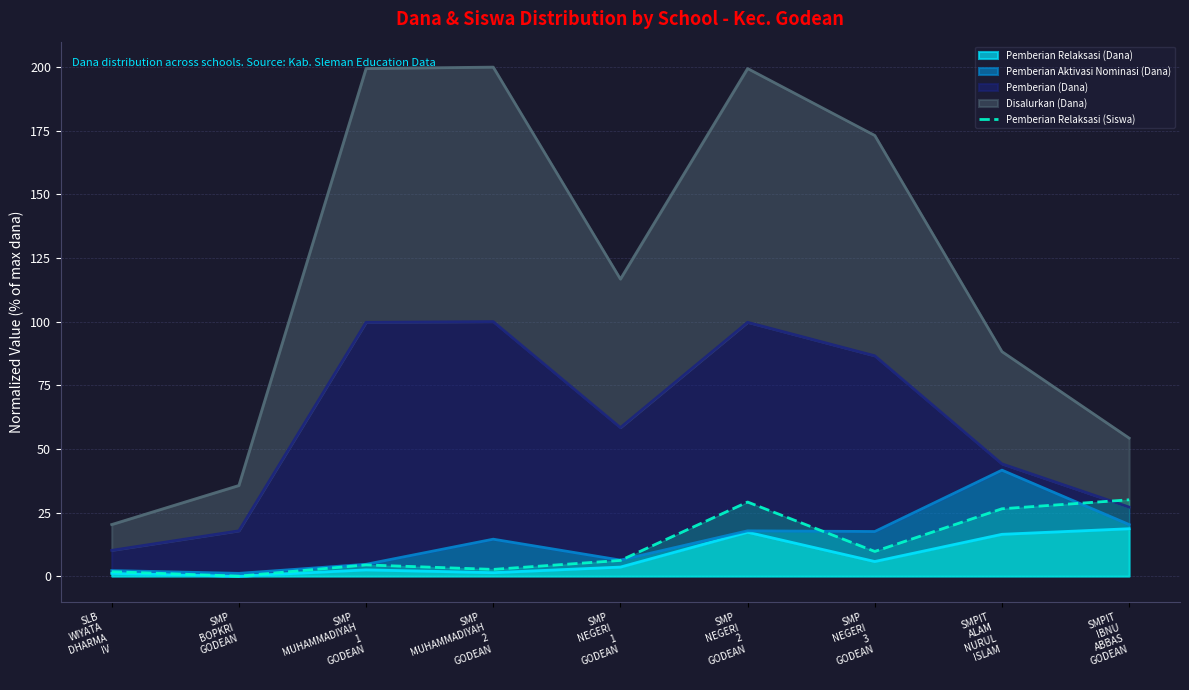

Reading left to right, extract all data points from this chart.

1.8	0.0	4.4	2.6	6.2	29.1	9.7	26.5	30.0